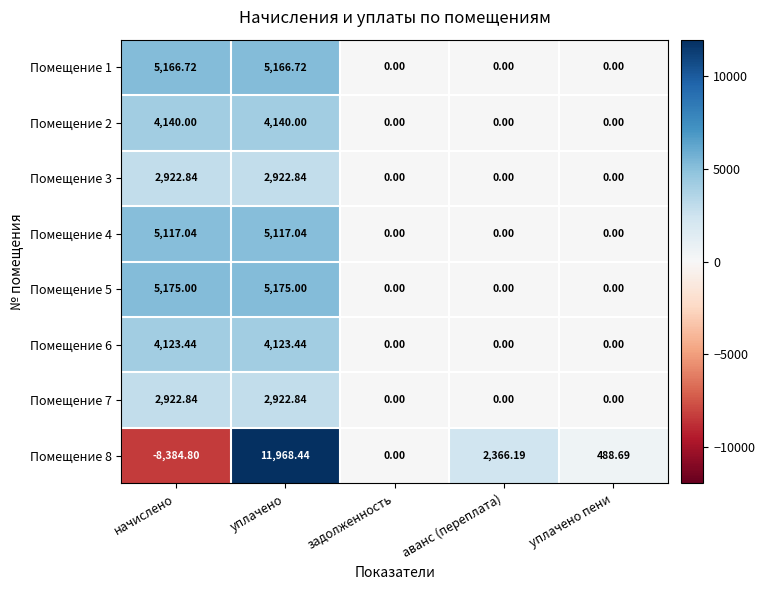

List the labels in order of Помещение 8 value, smallest first.

начислено, задолженность, уплачено пени, аванс (переплата), уплачено